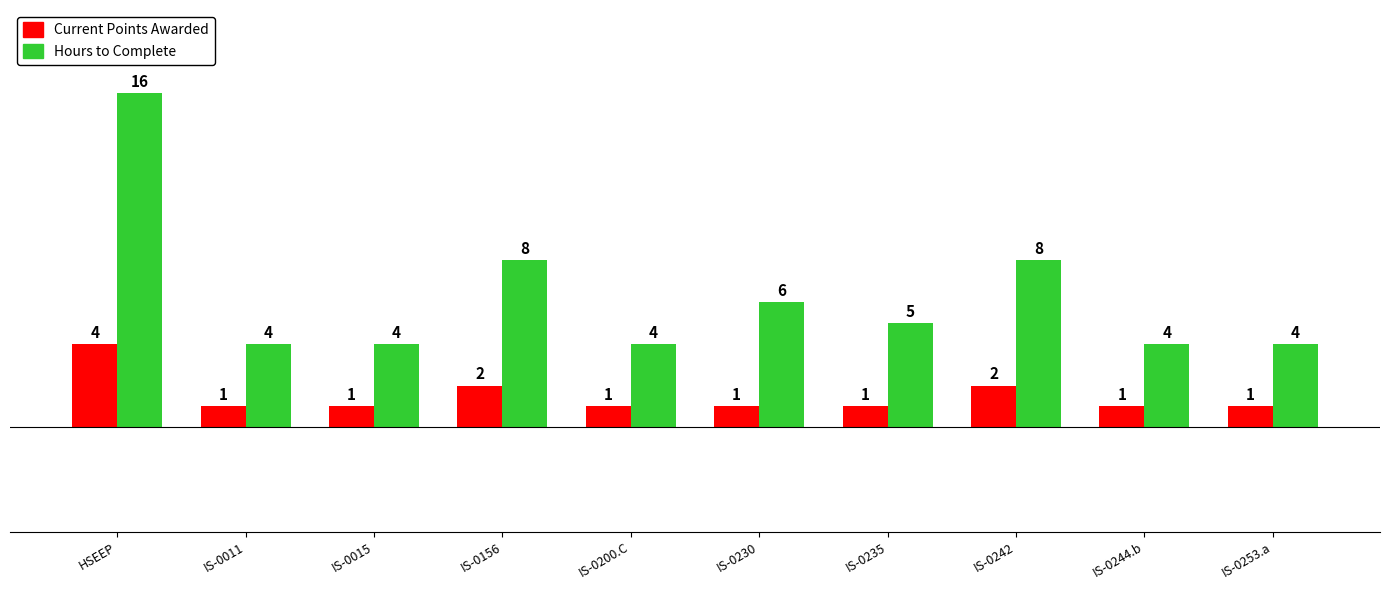

How many groups of bars are there?

10